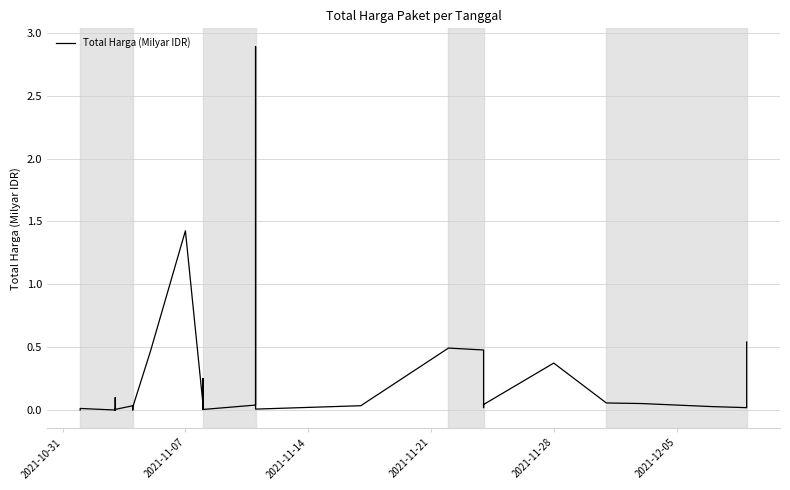

The value at 2021-10-31 is 0.0. True or false?

True